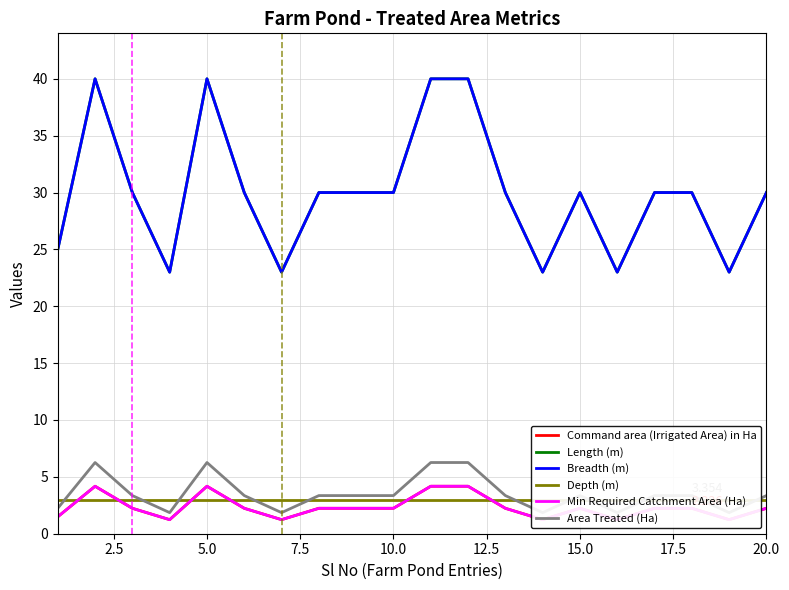

What is the smallest value displayed?

1.2